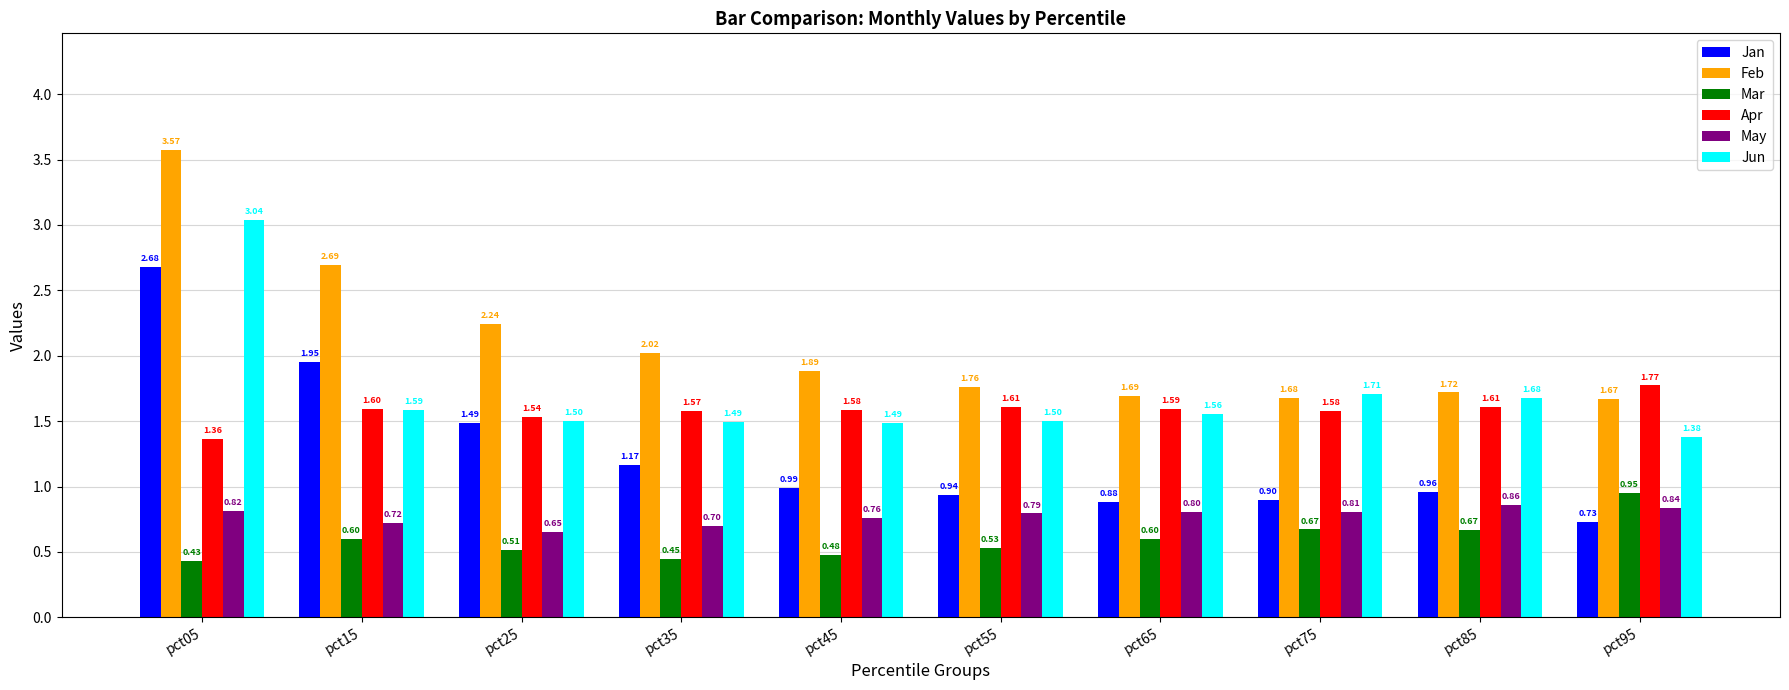

What is the average value of the Jan series?

1.3